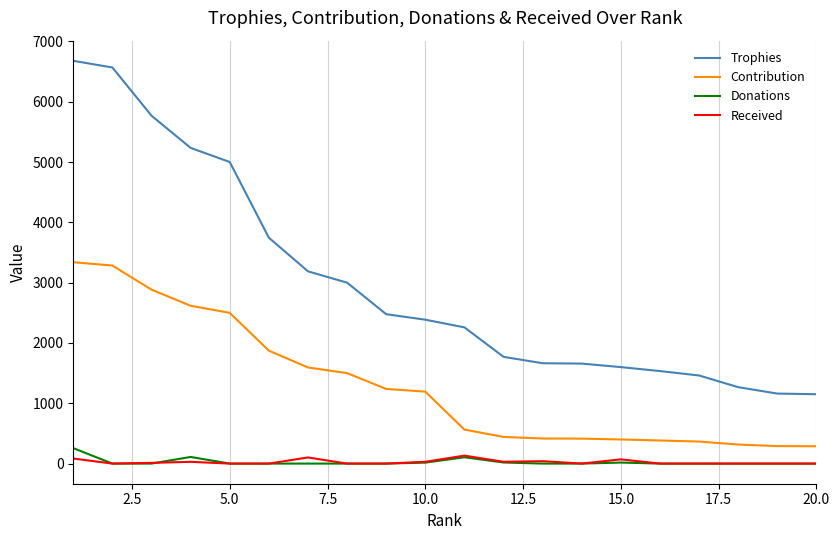

True or false: Donations and Trophies intersect in this chart.

False